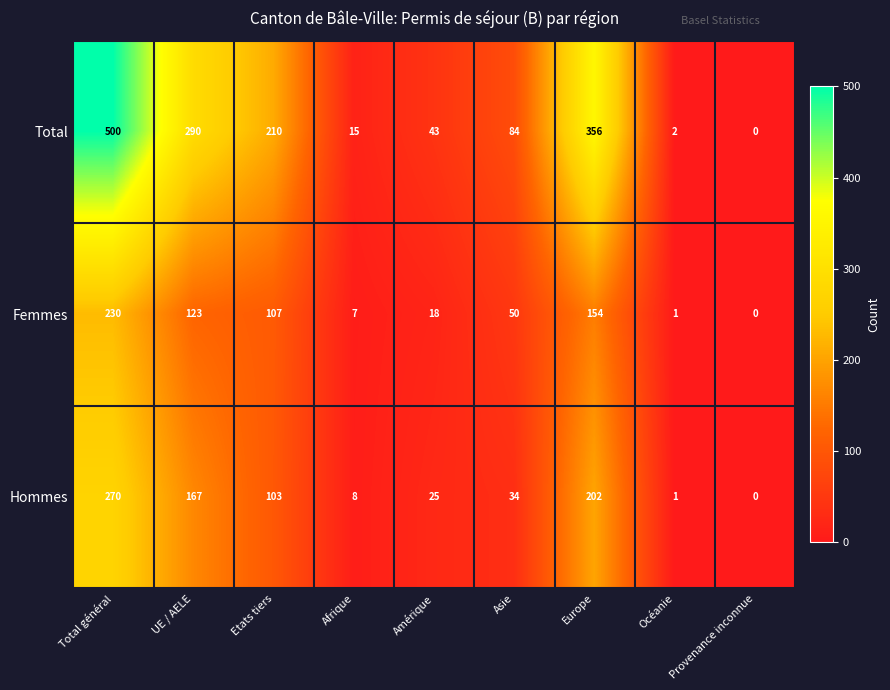

What is the difference between the Femmes values at Etats tiers and Total général?

123